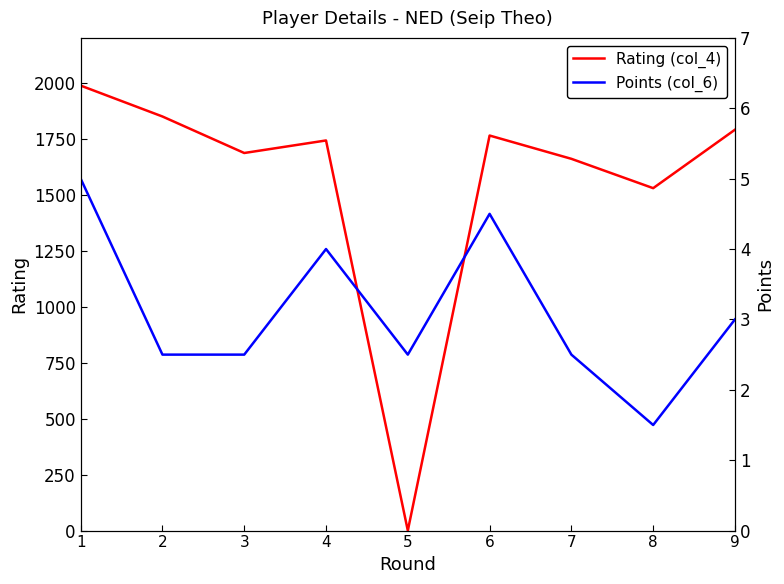

Does the chart display data point markers on the line(s)?

No